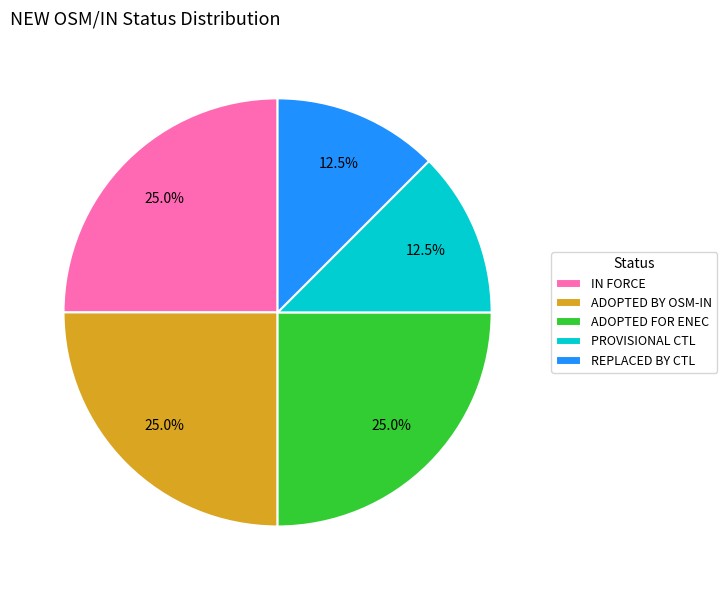

Approximately how many times larger is the value at IN FORCE compared to ADOPTED FOR ENEC?

1.0